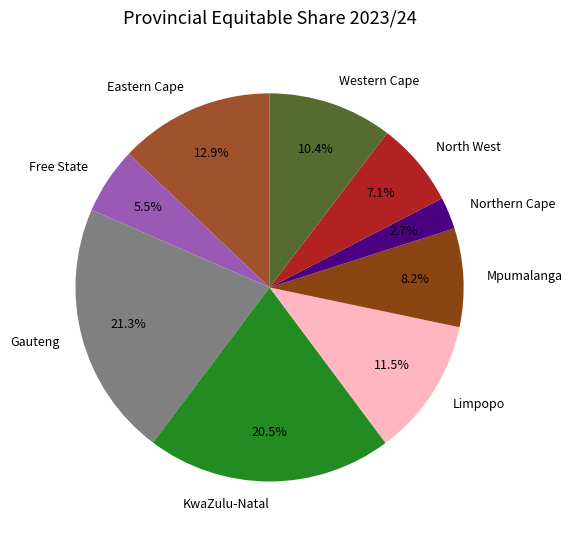

The Eastern Cape slice represents 20% of the pie. True or false?

False